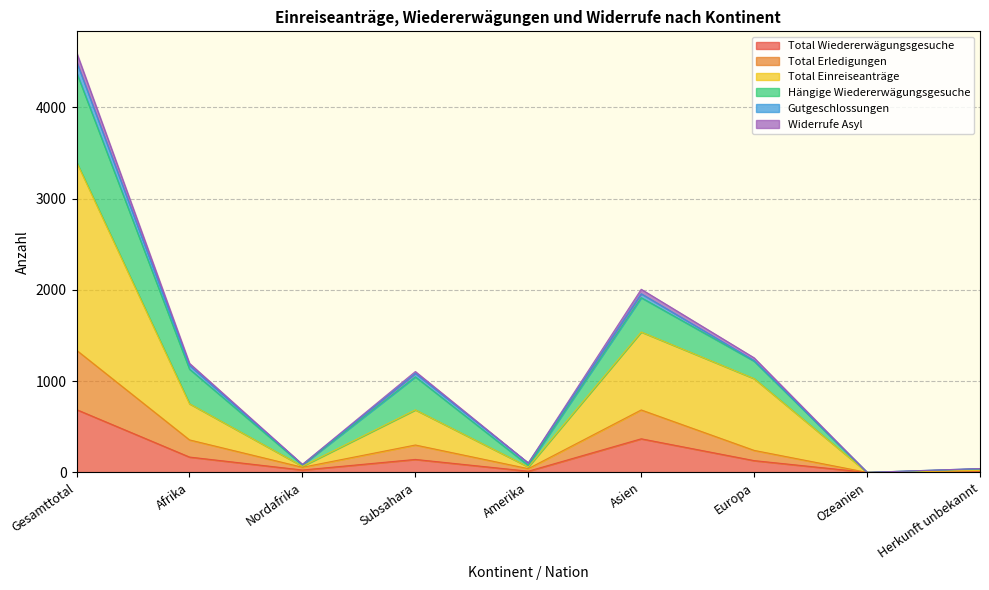

What is the maximum value for Total Wiedererwägungsgesuche?

688